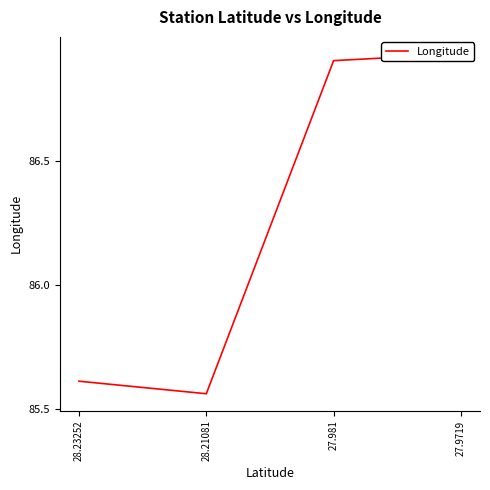

List the labels in order of value, largest first.

27.9719, 27.981, 28.23252, 28.21081